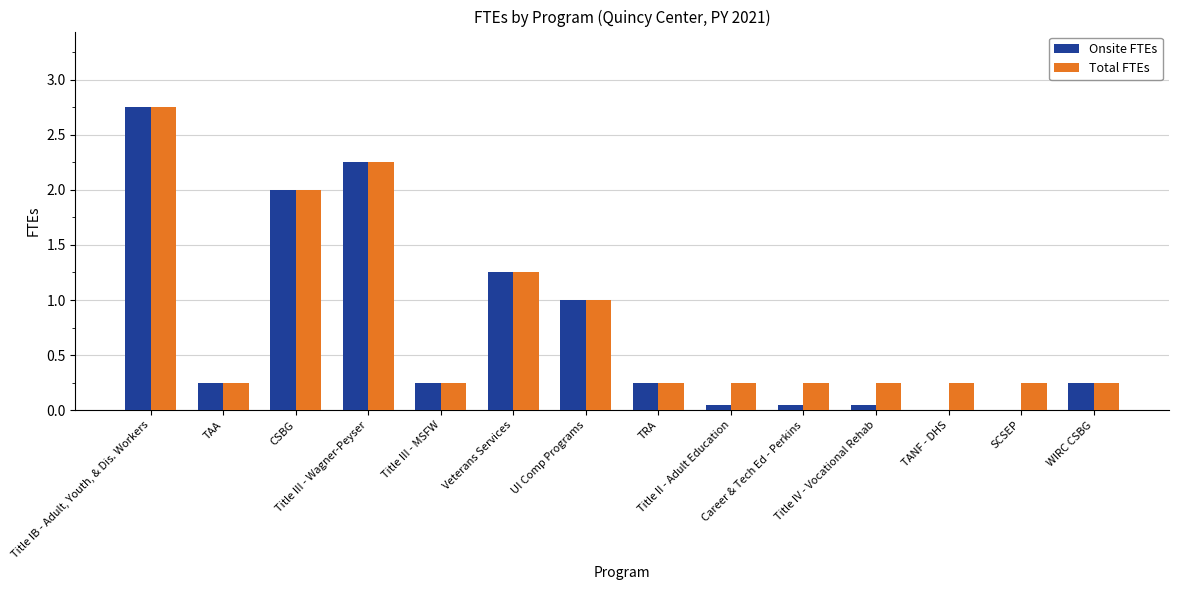

How many groups of bars are there?

14